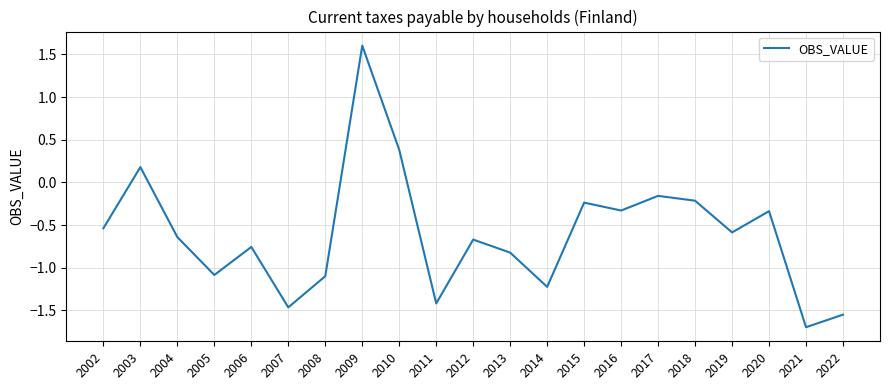

What is the difference between the values at 2005 and 2003?

1.3